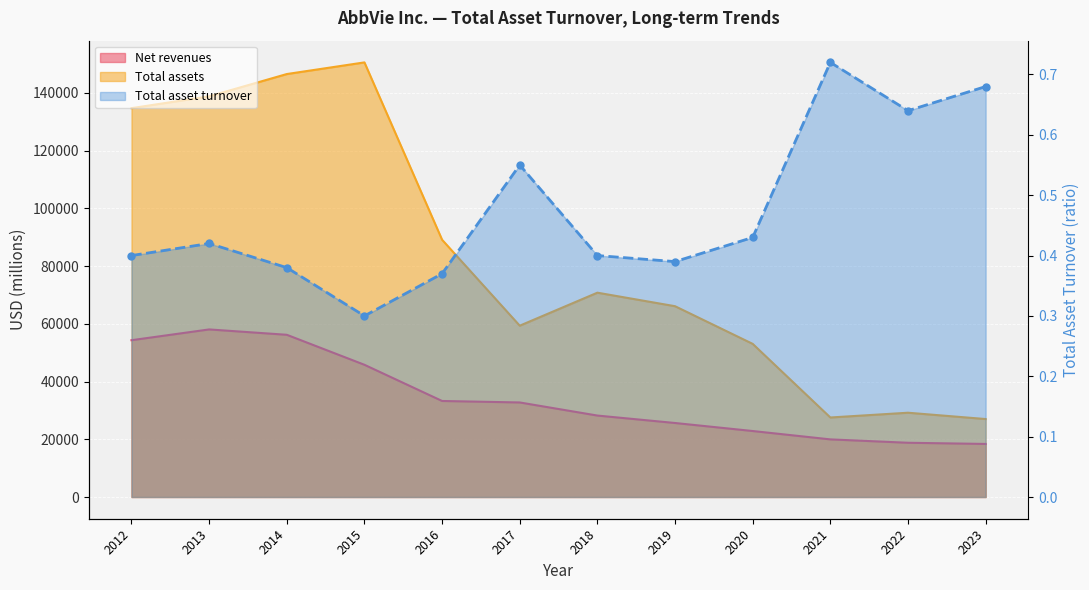

Which series has the largest total across all categories?

Total assets